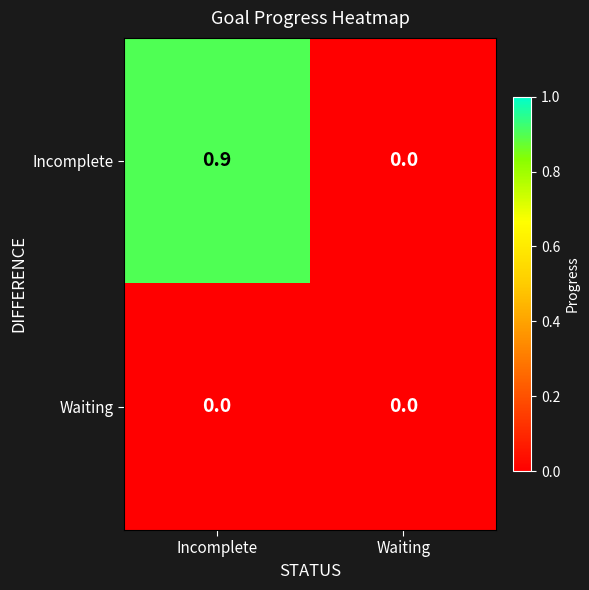

Rank the series at Incomplete from highest to lowest value.

Incomplete, Waiting